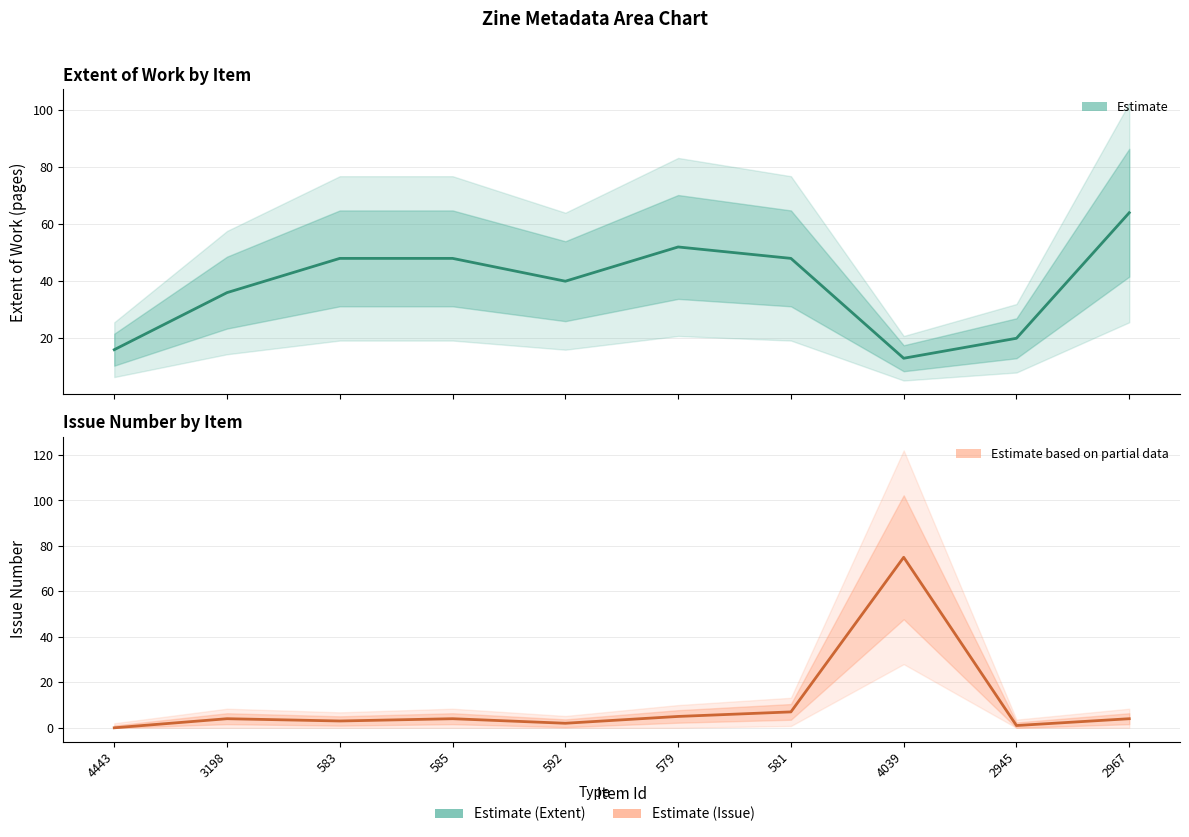

Which category has the lowest value in the Extent of Work (Estimate) series?

4039